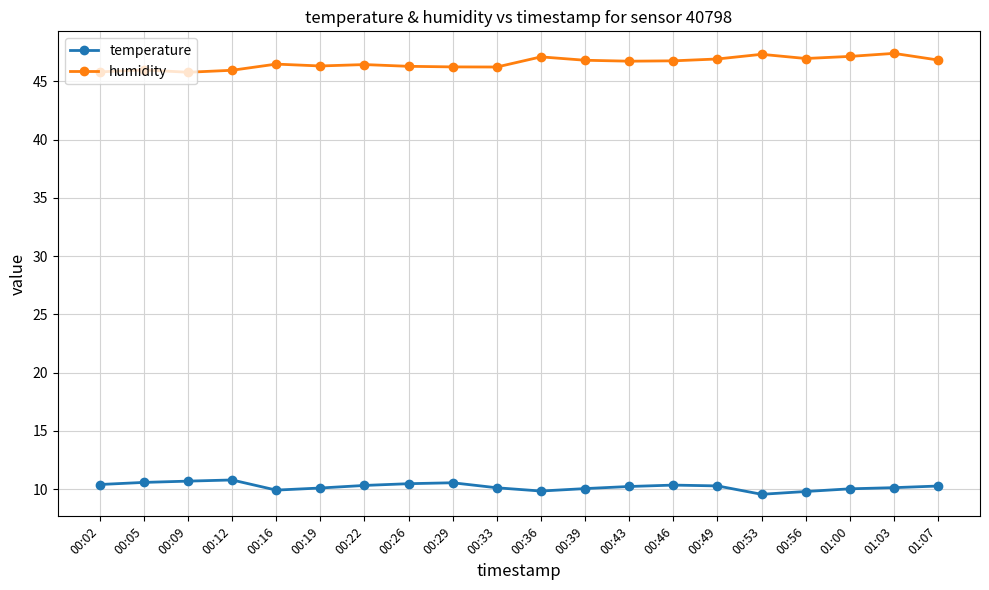

True or false: temperature and humidity intersect in this chart.

False